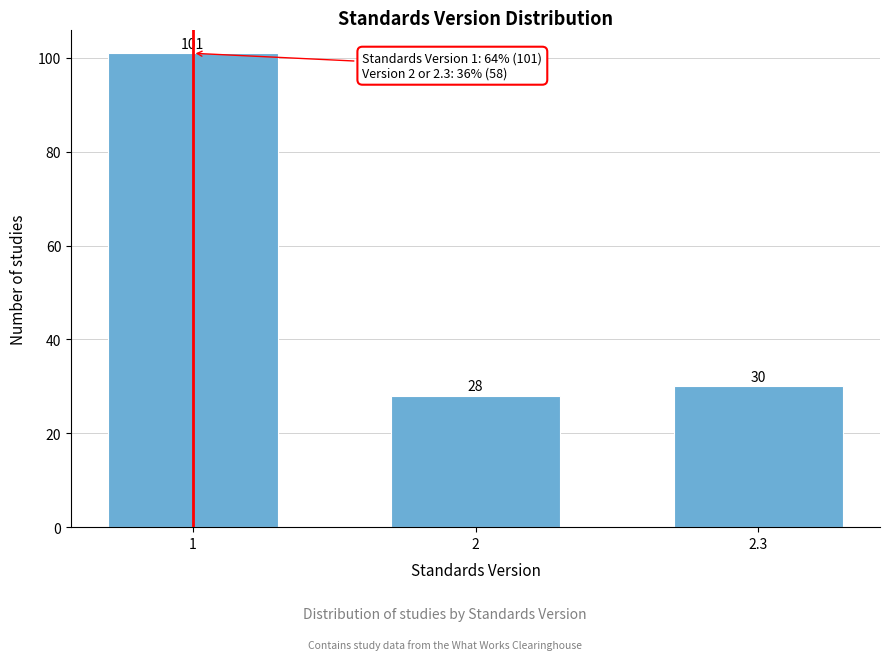

Reading left to right, what are all the values shown in this chart?

101	28	30